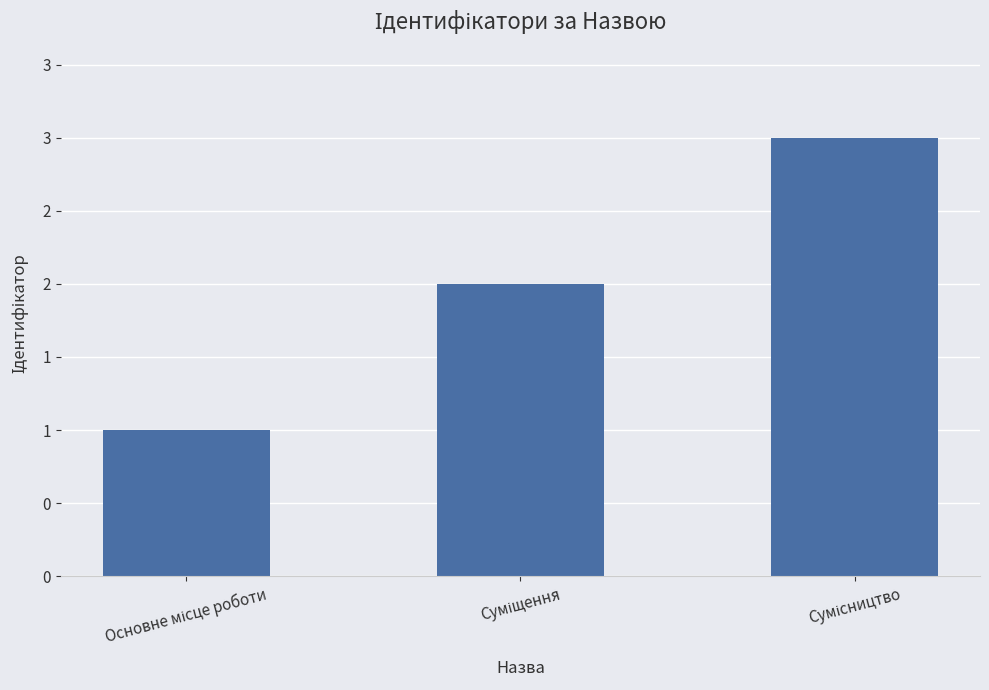

Are the bars horizontal?

No